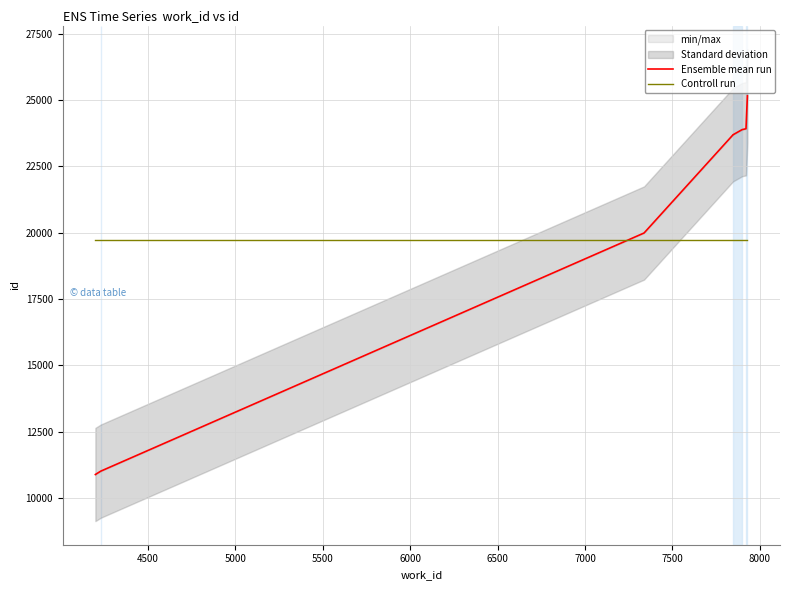

Does the chart have visible grid lines?

Yes